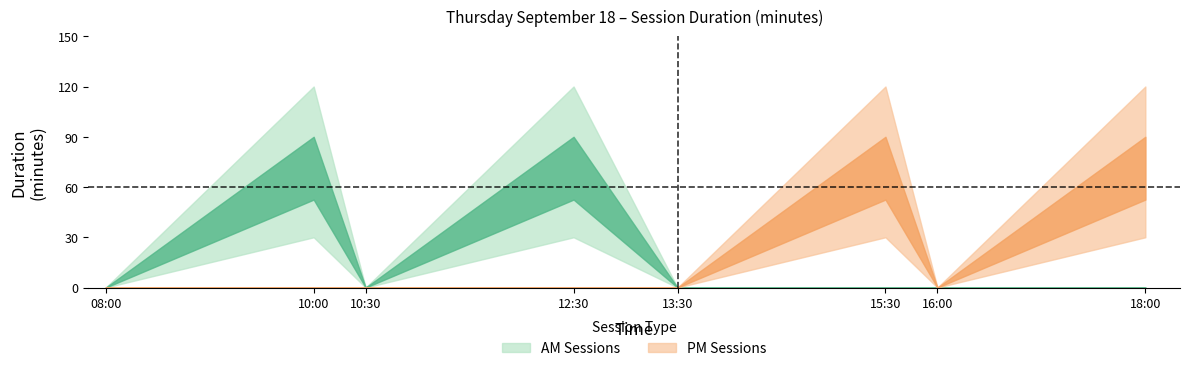

How many values in the PM Sessions series exceed 0?

2